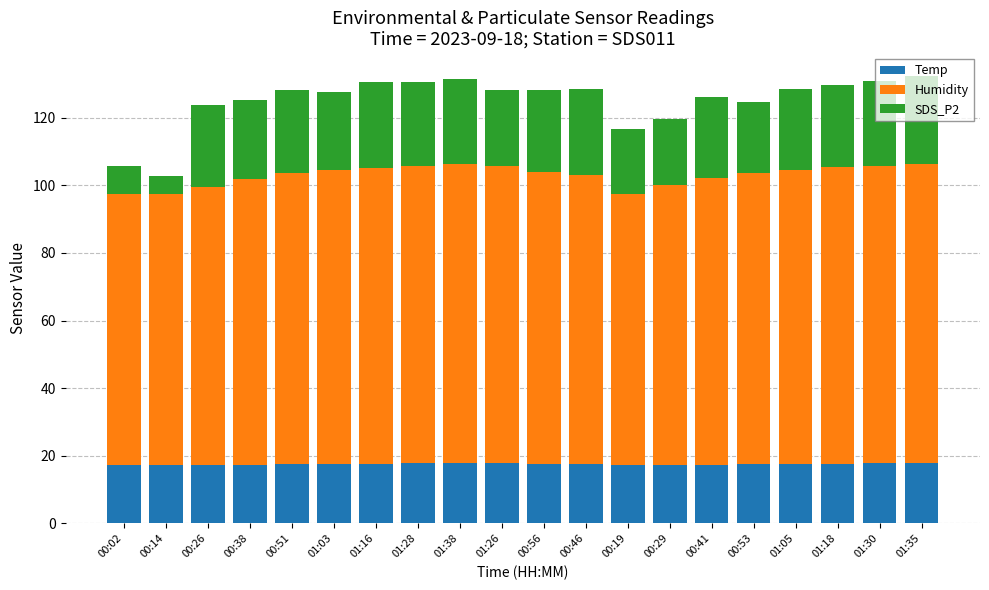

Does the chart contain stacked bars?

Yes